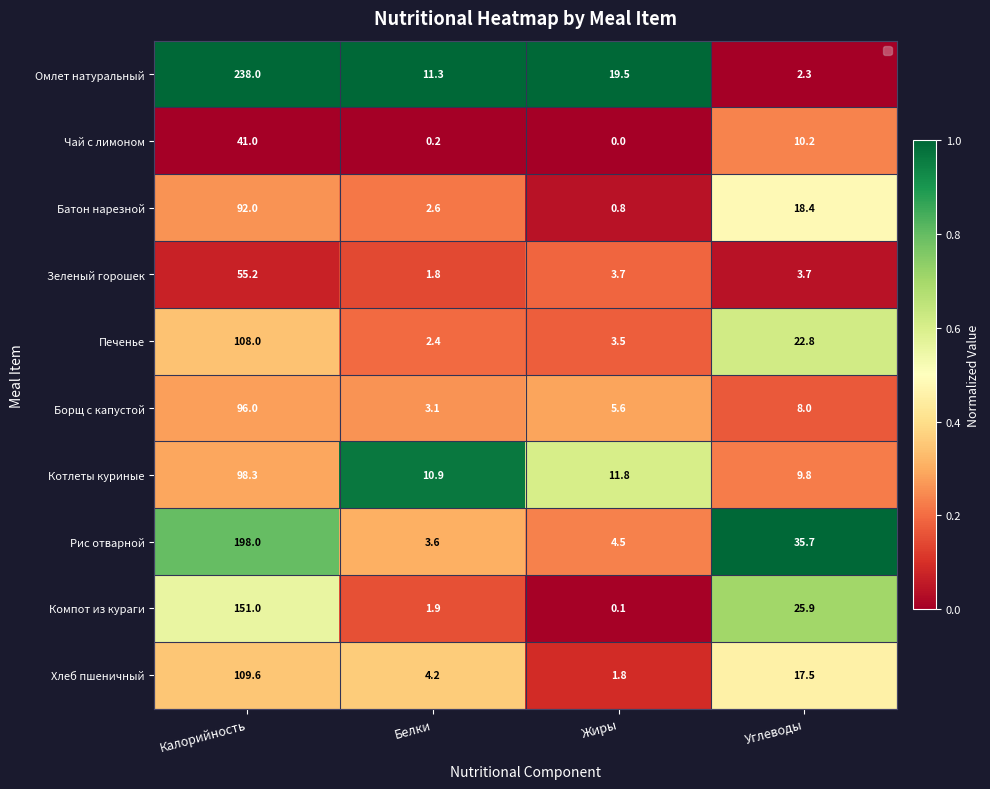

Where does the Компот из кураги series first go above 25?

Калорийность